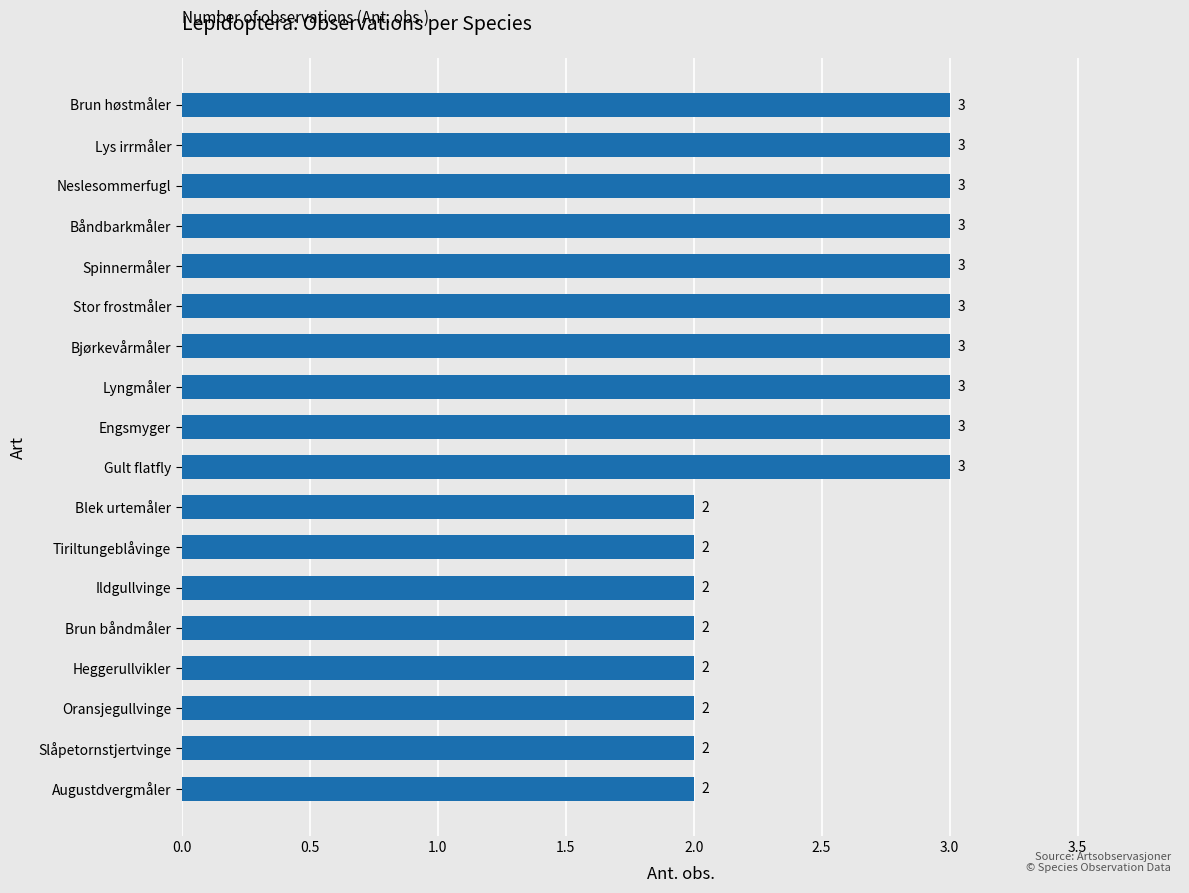

Approximately how many times larger is the value at Brun høstmåler compared to Stor frostmåler?

1.0